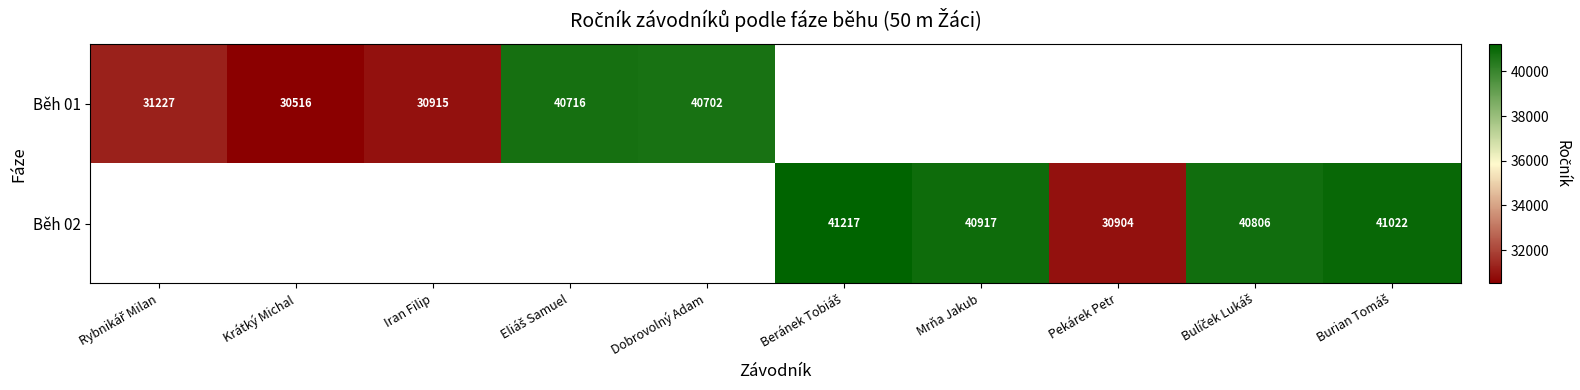

The Běh 01 series shows 40702 at Dobrovolný Adam. True or false?

True